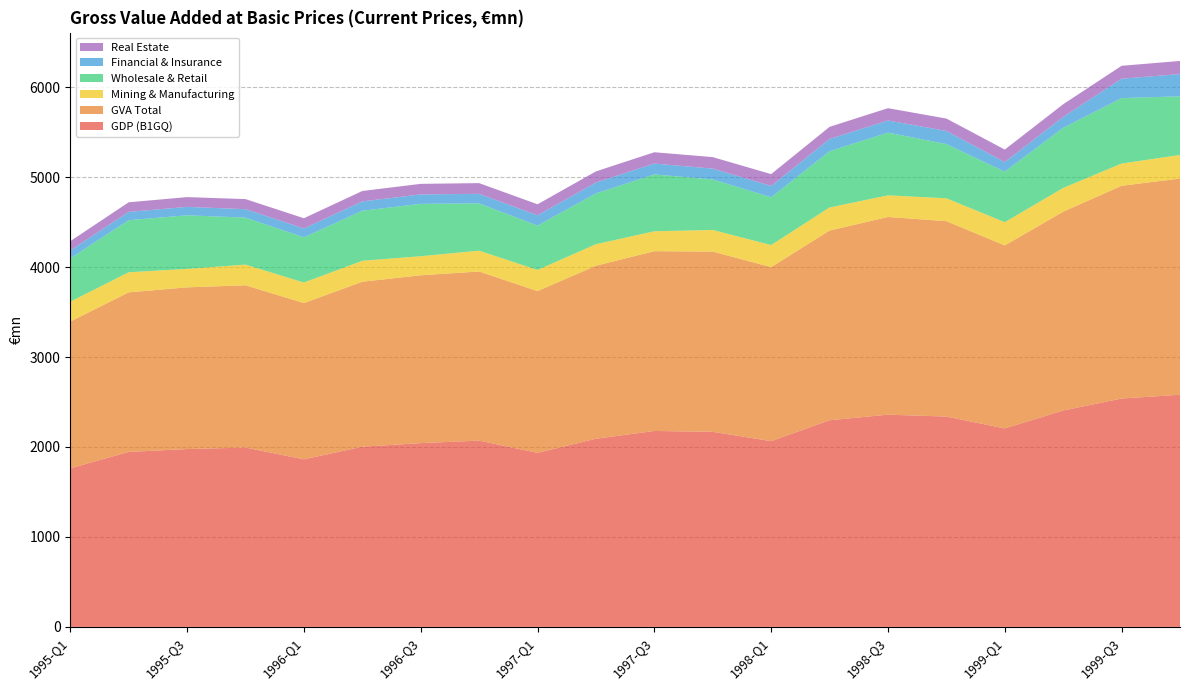

Reading left to right, list all the values displayed in this chart.

GDP (B1GQ): 1762.7	1945.2	1977.1	1993.2	1862.8	2002.9	2043.0	2070.8	1934.8	2091.8	2178.2	2168.7	2065.1	2297.2	2359.3	2338.2	2206.5	2405.6	2538.7	2580.7
GVA Total: 1631.6	1773.7	1797.7	1804.5	1737.2	1834.3	1866.0	1880.1	1798.5	1923.3	1998.4	2003.5	1934.8	2109.0	2197.7	2172.5	2034.4	2210.2	2365.2	2403.6
Mining & Manufacturing: 221.7	223.6	205.1	229.9	228.6	233.2	212.2	231.7	235.2	239.4	221.6	240.5	245.3	256.8	240.5	254.1	258.6	264.3	247.3	262.5
Wholesale & Retail: 481.1	578.9	595.6	522.1	502.6	556.1	581.6	525.6	492.8	564.8	631.8	561.9	530.7	625.0	697.7	602.7	561.3	668.1	727.7	651.5
Financial & Insurance: 87.5	92.4	93.8	94.1	98.4	103.6	105.2	106.3	114.9	120.7	121.0	120.3	126.2	136.5	134.5	146.2	106.6	121.0	215.4	247.9
Real Estate: 103.4	106.5	108.7	112.0	113.6	115.9	117.4	119.2	122.1	123.9	125.8	127.8	131.5	134.7	136.9	137.8	139.2	141.2	143.6	145.5